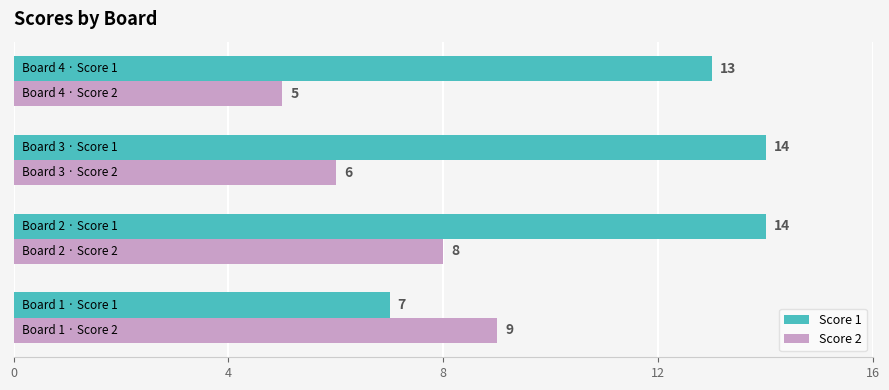

Rank the series by their average value, from lowest to highest.

Score 2, Score 1